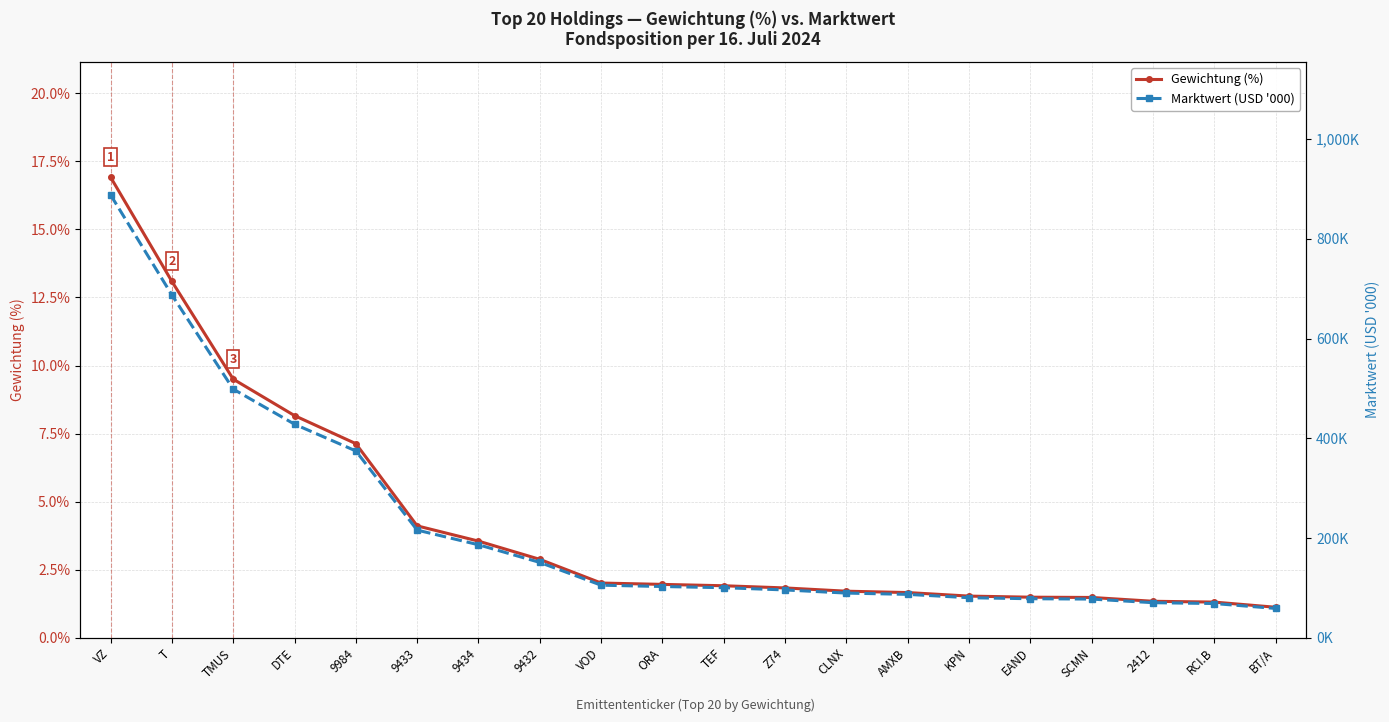

Reading left to right, list all the values displayed in this chart.

Gewichtung (%): VZ=16.9	T=13.1	TMUS=9.5	DTE=8.2	9984=7.1	9433=4.1	9434=3.5	9432=2.9	VOD=2.0	ORA=2.0	TEF=1.9	Z74=1.8	CLNX=1.7	AMXB=1.7	KPN=1.5	EAND=1.5	SCMN=1.5	2412=1.3	RCI.B=1.3	BT/A=1.1
Marktwert (USD '000): VZ=888.1	T=687.4	TMUS=498.6	DTE=428.2	9984=374.6	9433=215.9	9434=186.5	9432=151.1	VOD=105.4	ORA=102.8	TEF=100.4	Z74=95.9	CLNX=89.6	AMXB=87.0	KPN=80.3	EAND=78.3	SCMN=77.6	2412=70.3	RCI.B=68.6	BT/A=58.8